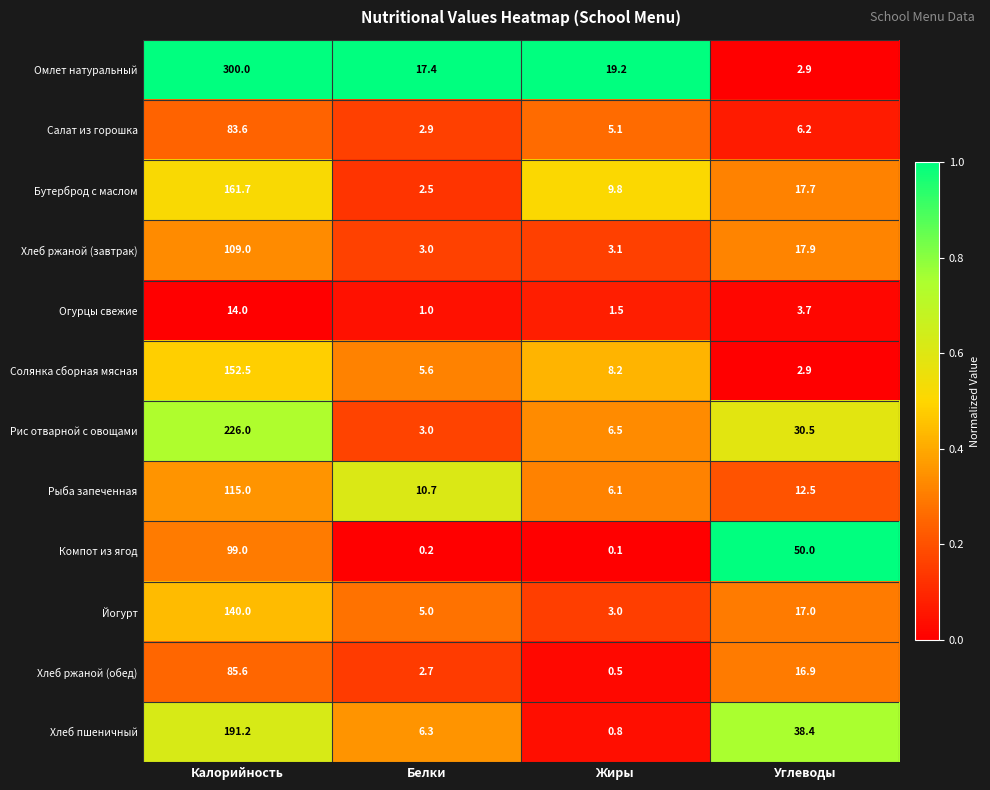

At which category is the sum across all series the highest?

Калорийность